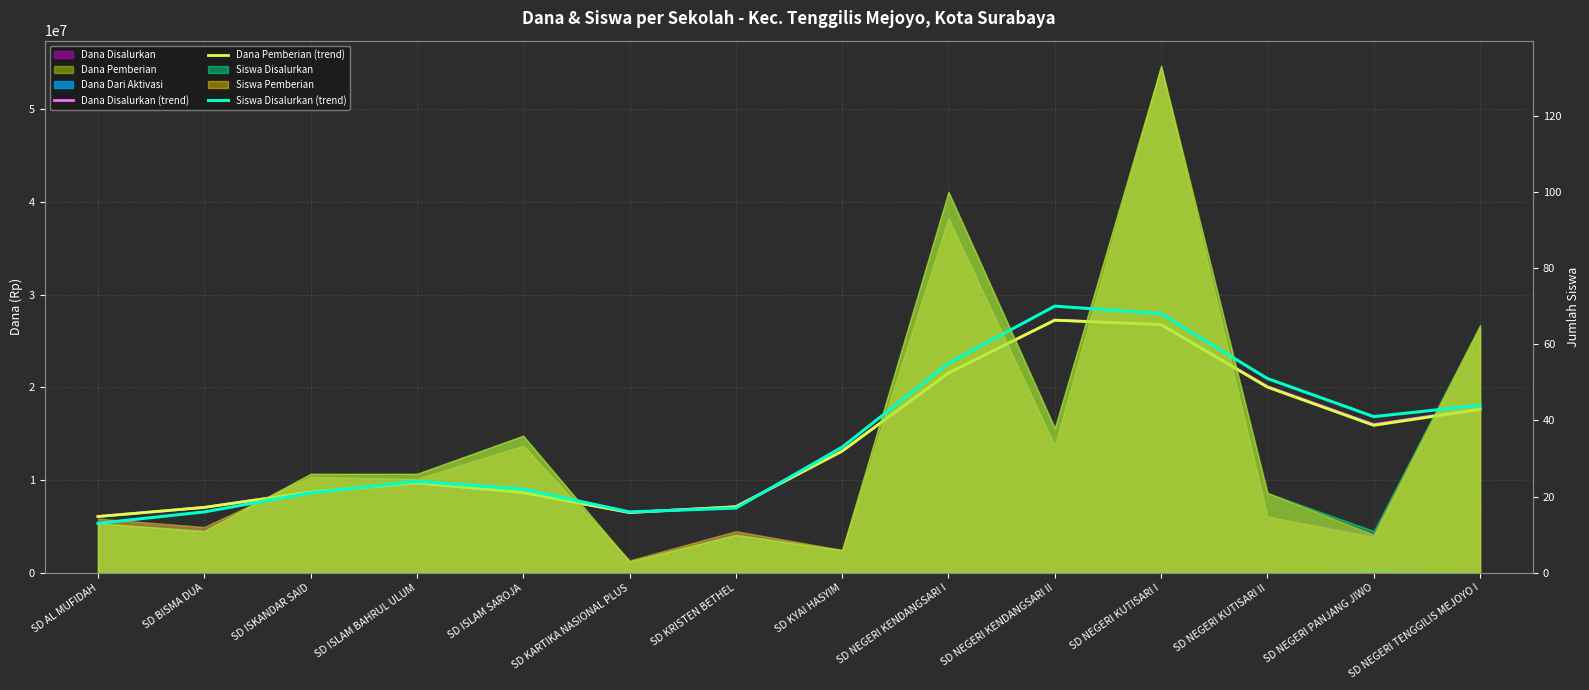

What is the sum of all Siswa Disalurkan (trend) values?

491